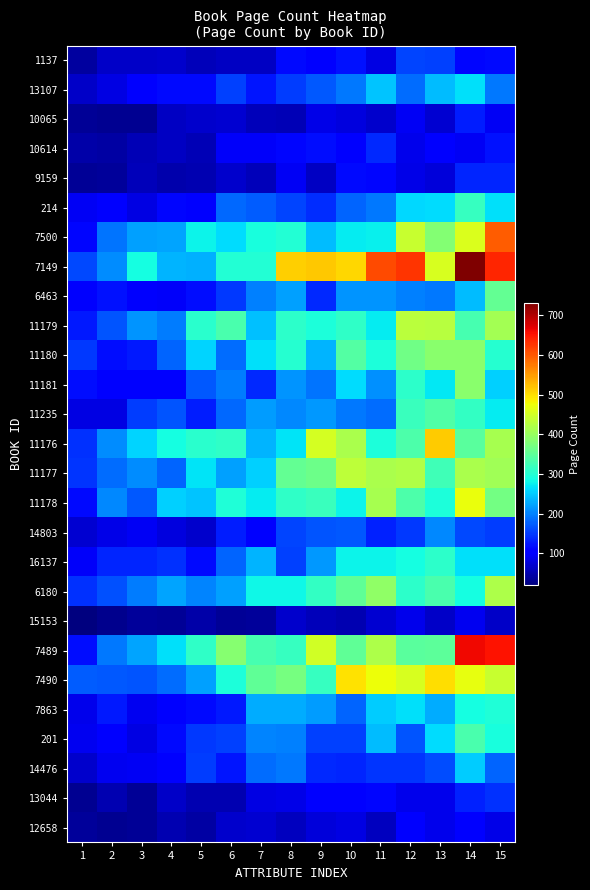

Which series has the largest range (max minus min)?

7149